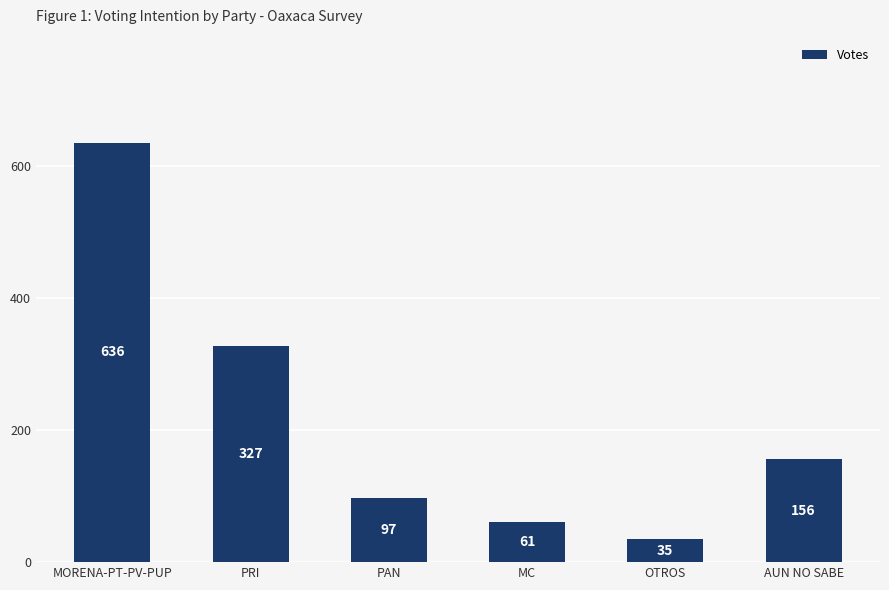

Where is the data nearest to the value 335?

PRI